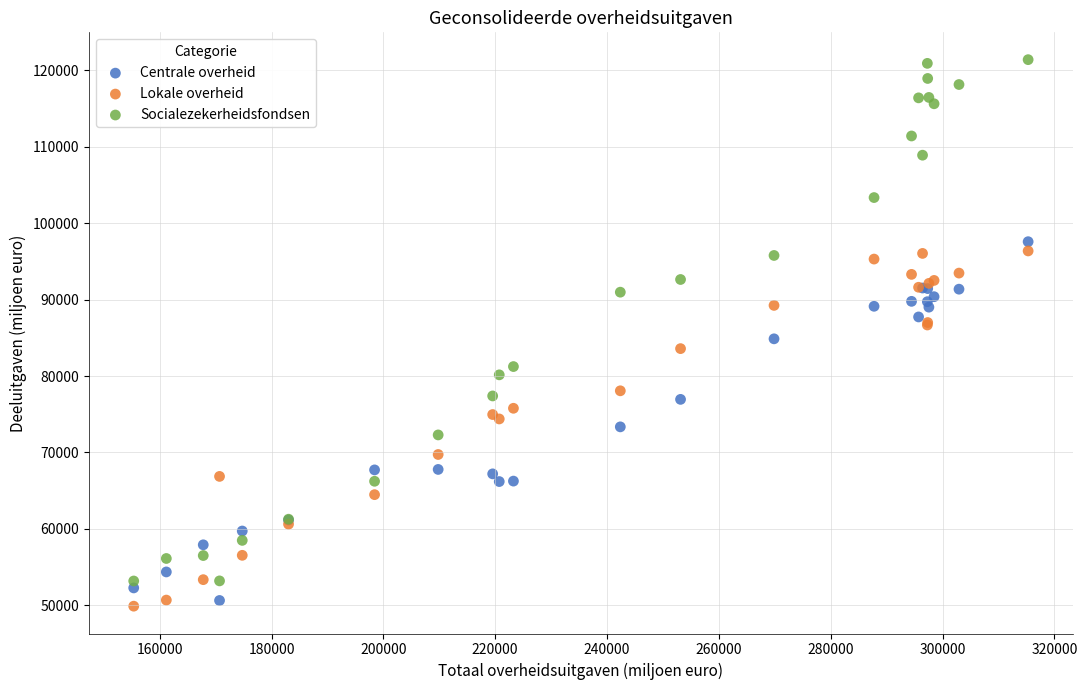

Which series has the widest spread of Y values?

Socialezekerheidsfondsen